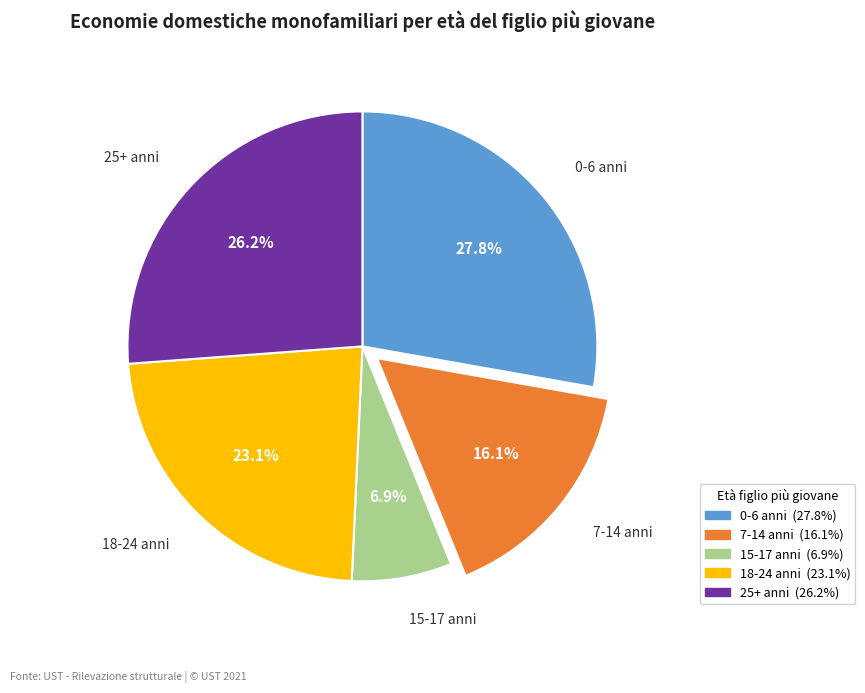

To the nearest percent, what is the average slice percentage?

20%